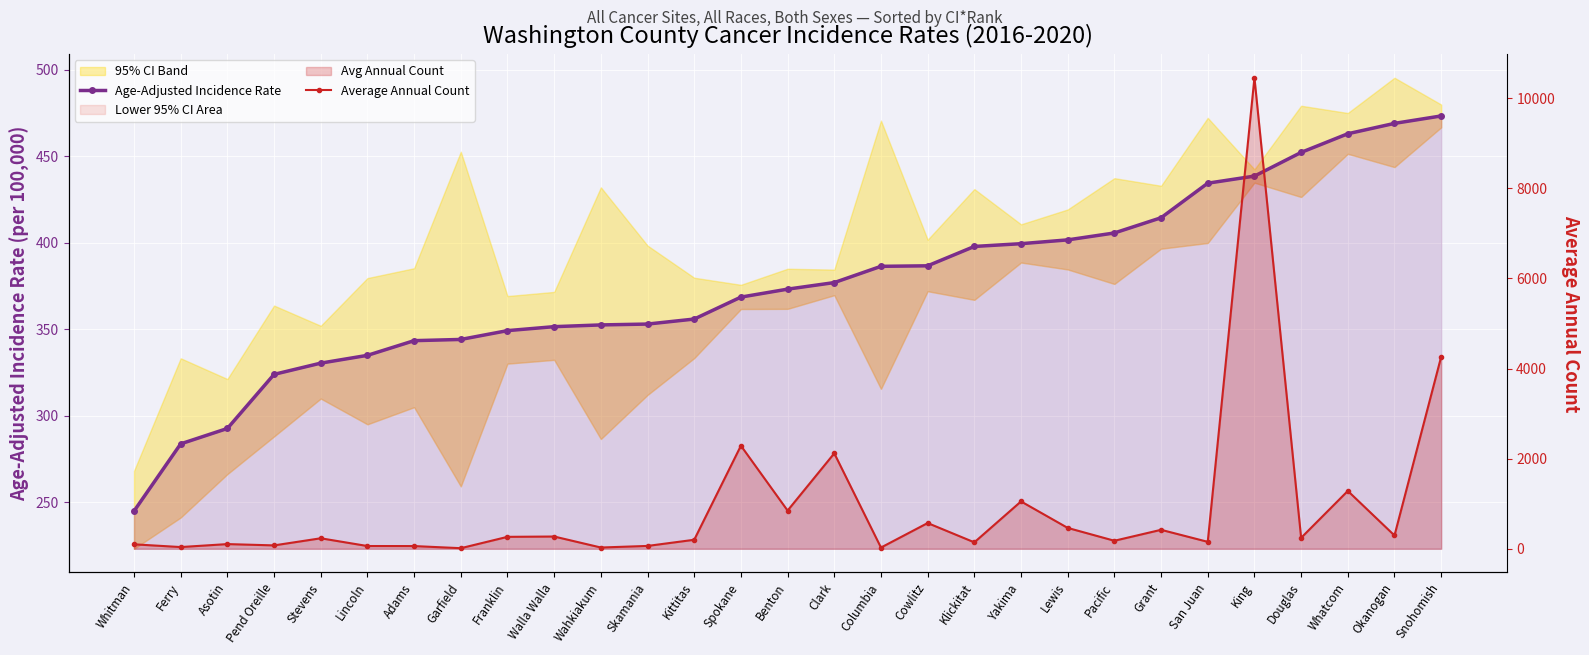

How many lines are shown in the chart?

2